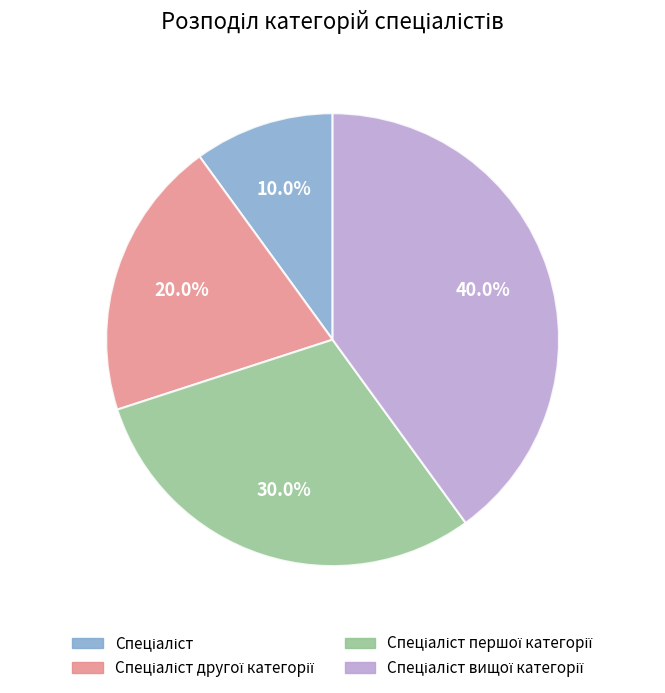

Is there any slice that represents more than half of the pie?

No